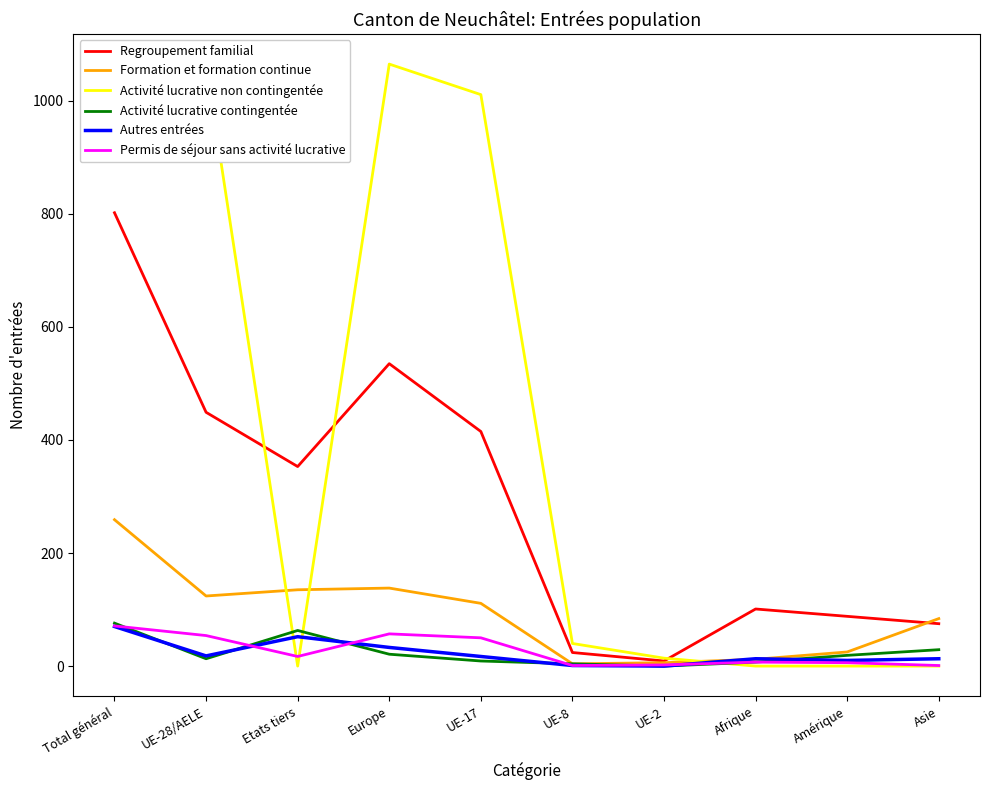

Rank the series by their maximum value, from lowest to highest.

Autres entrées, Permis de séjour sans activité lucrative, Activité lucrative contingentée, Formation et formation continue, Regroupement familial, Activité lucrative non contingentée